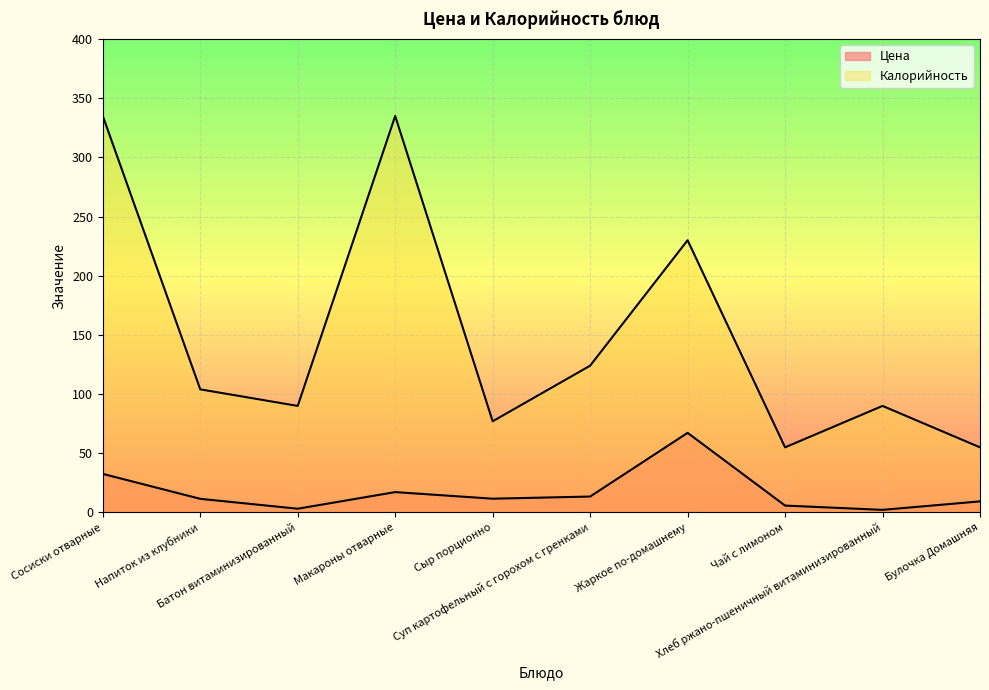

Between Макароны отварные and Булочка Домашняя, which series saw the biggest shift?

Калорийность